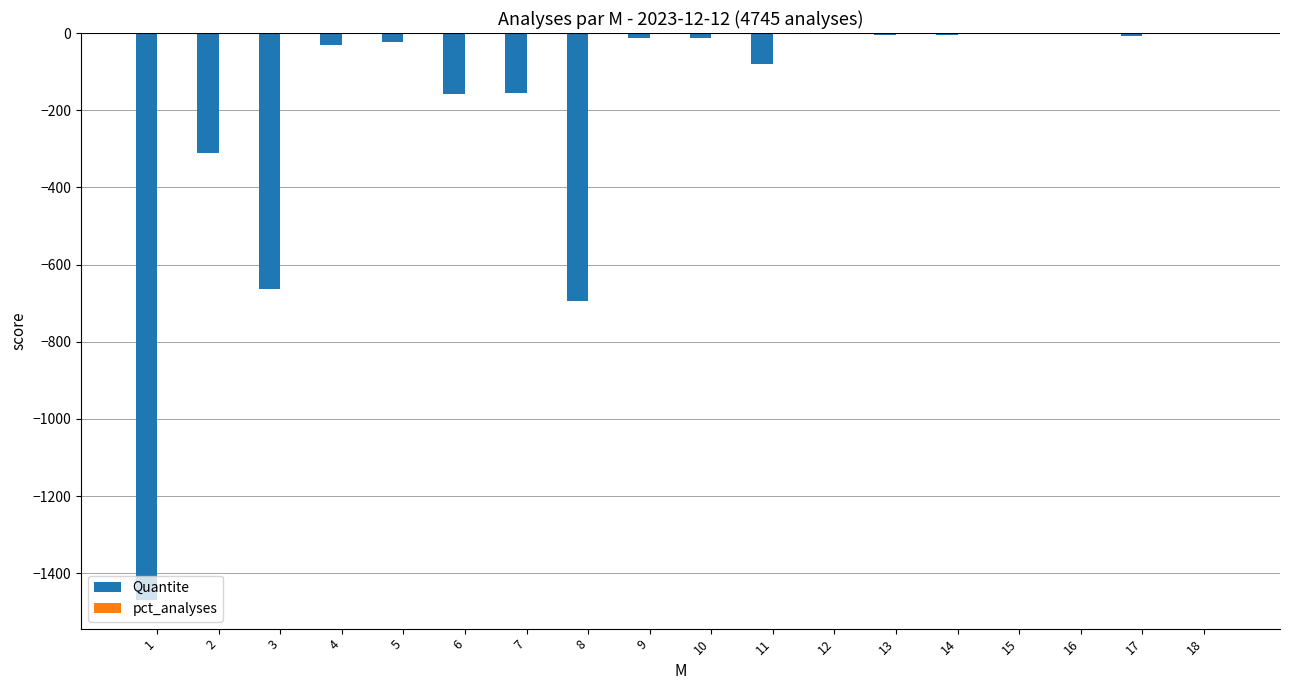

What is the total value across all series at 9?

-13.0